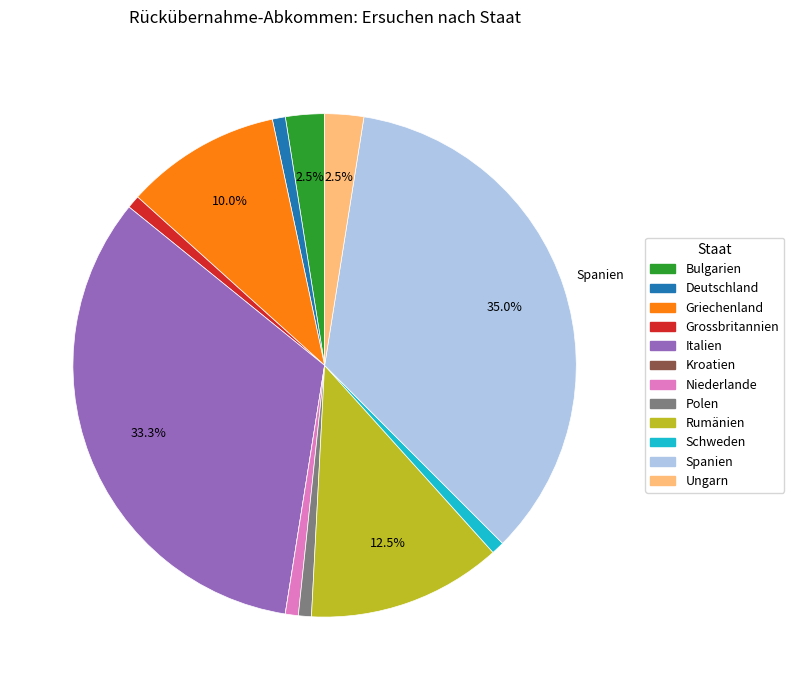

Does Schweden account for over 50% of the chart?

No